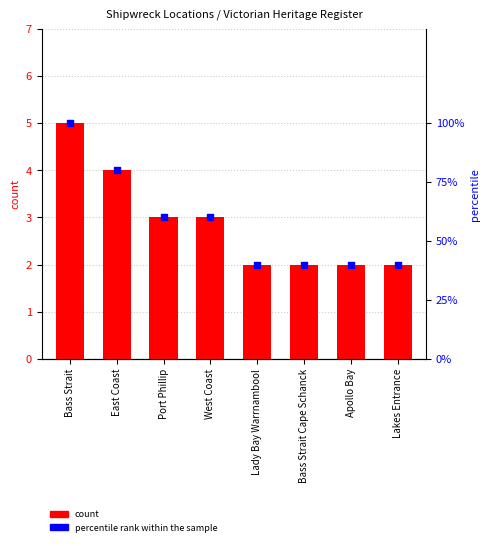

Which series reaches the minimum Y coordinate?

count